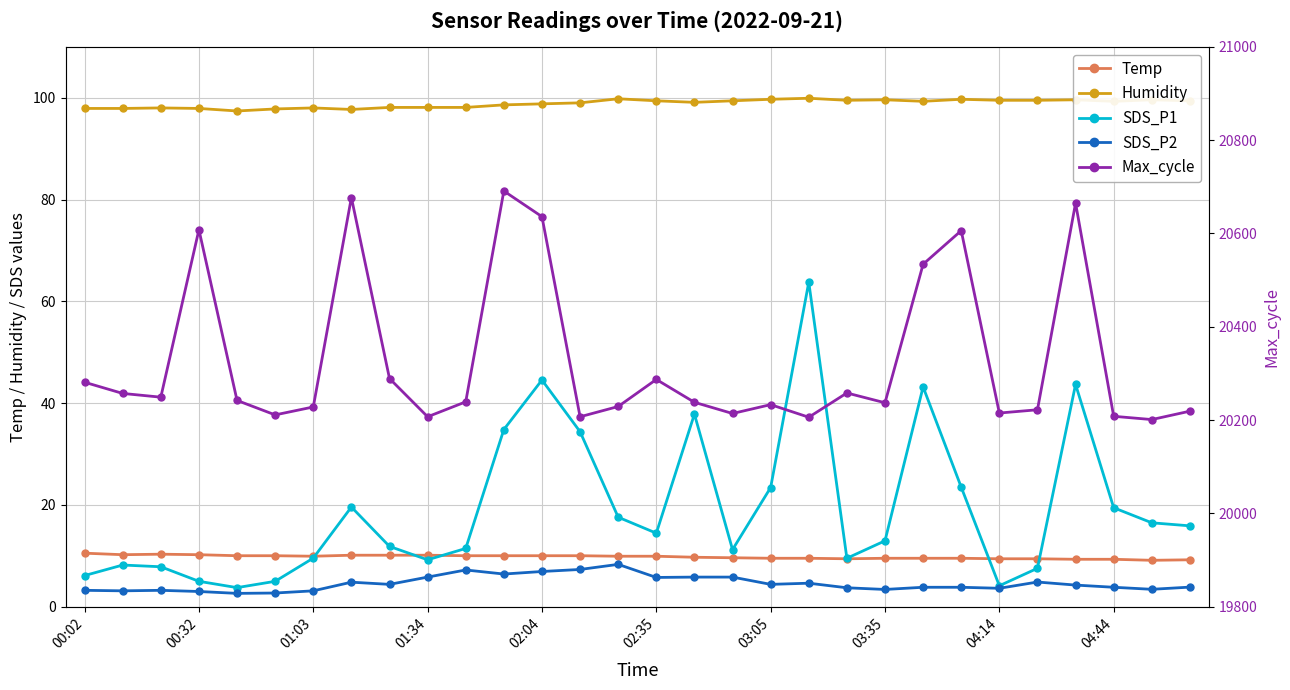

Which series has the largest total across all categories?

Max_cycle